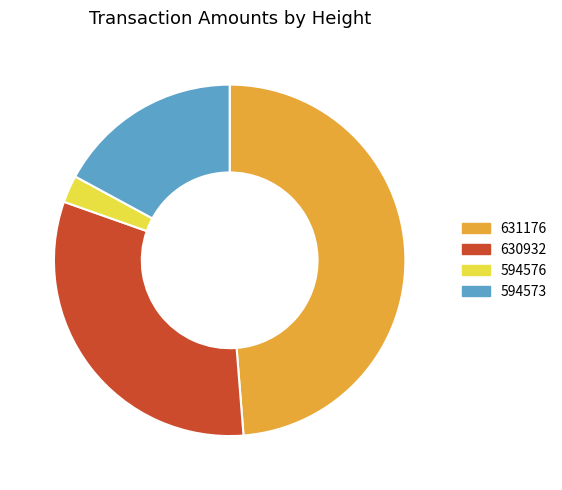

Count the number of slices in the pie.

4